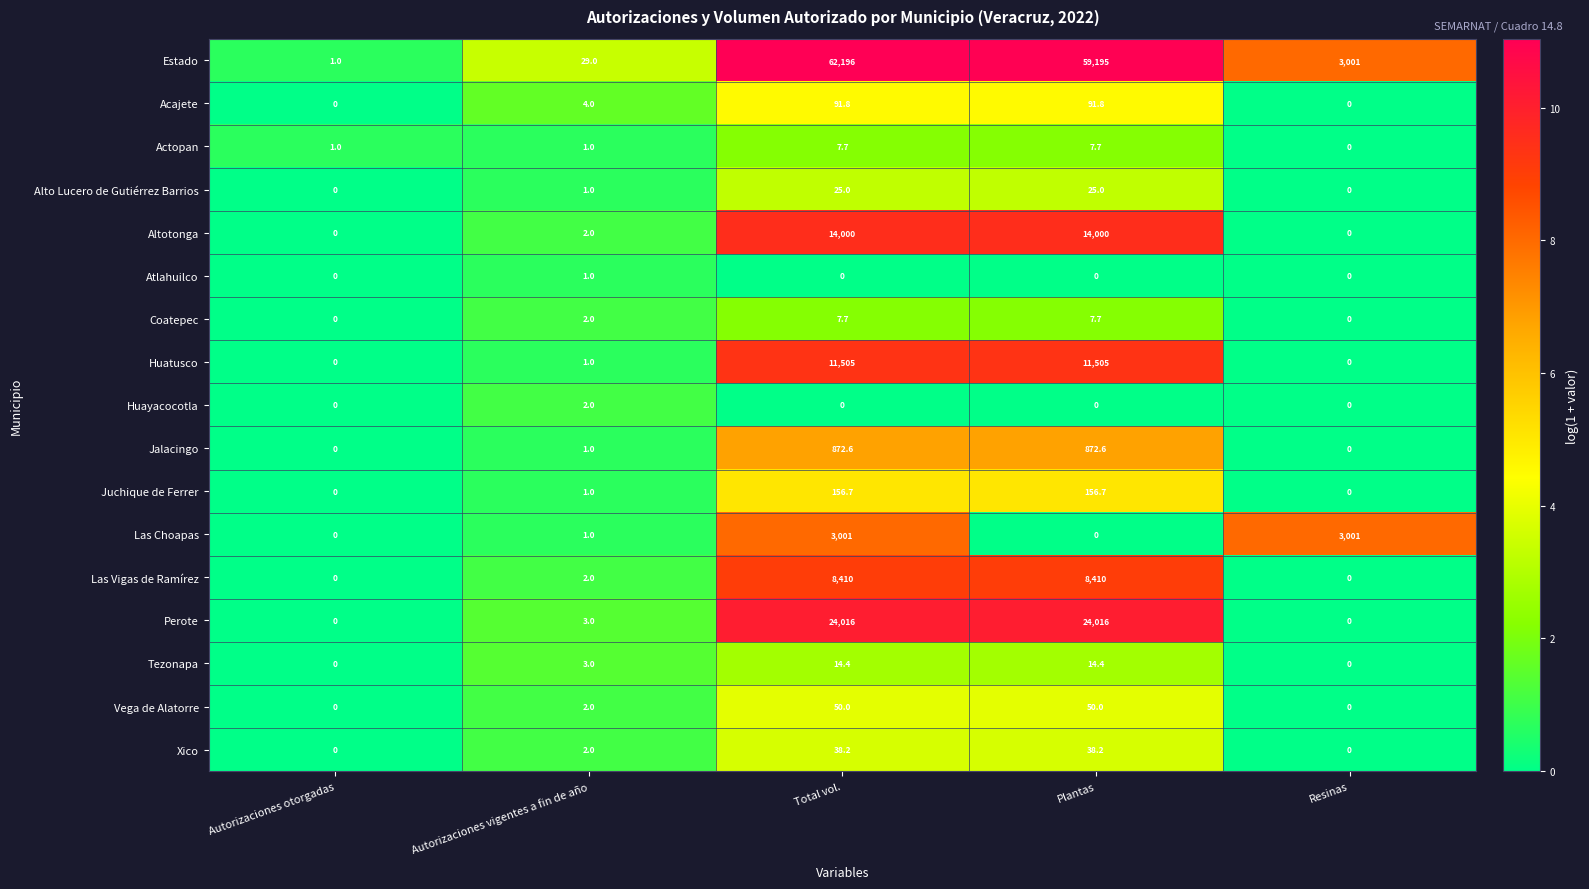

Which series has the largest range (max minus min)?

Estado